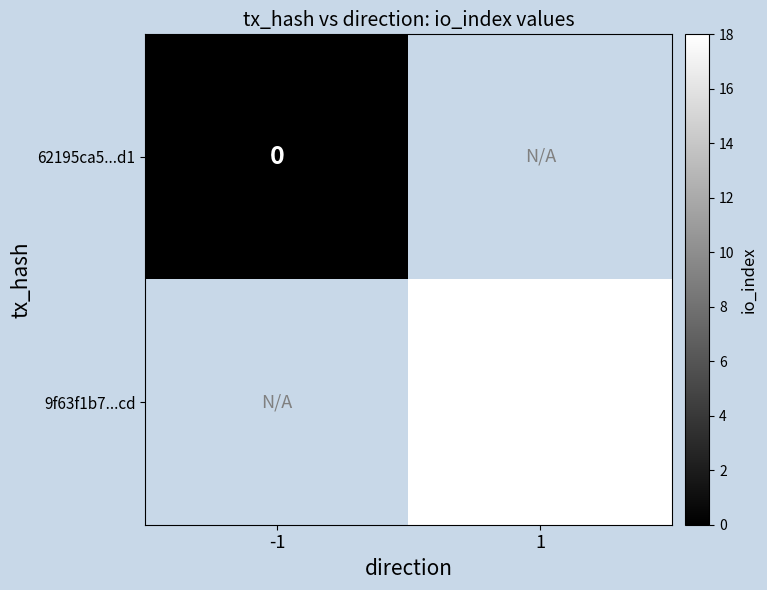

The 9f63f1b7...cd series shows 25 at 1. True or false?

False